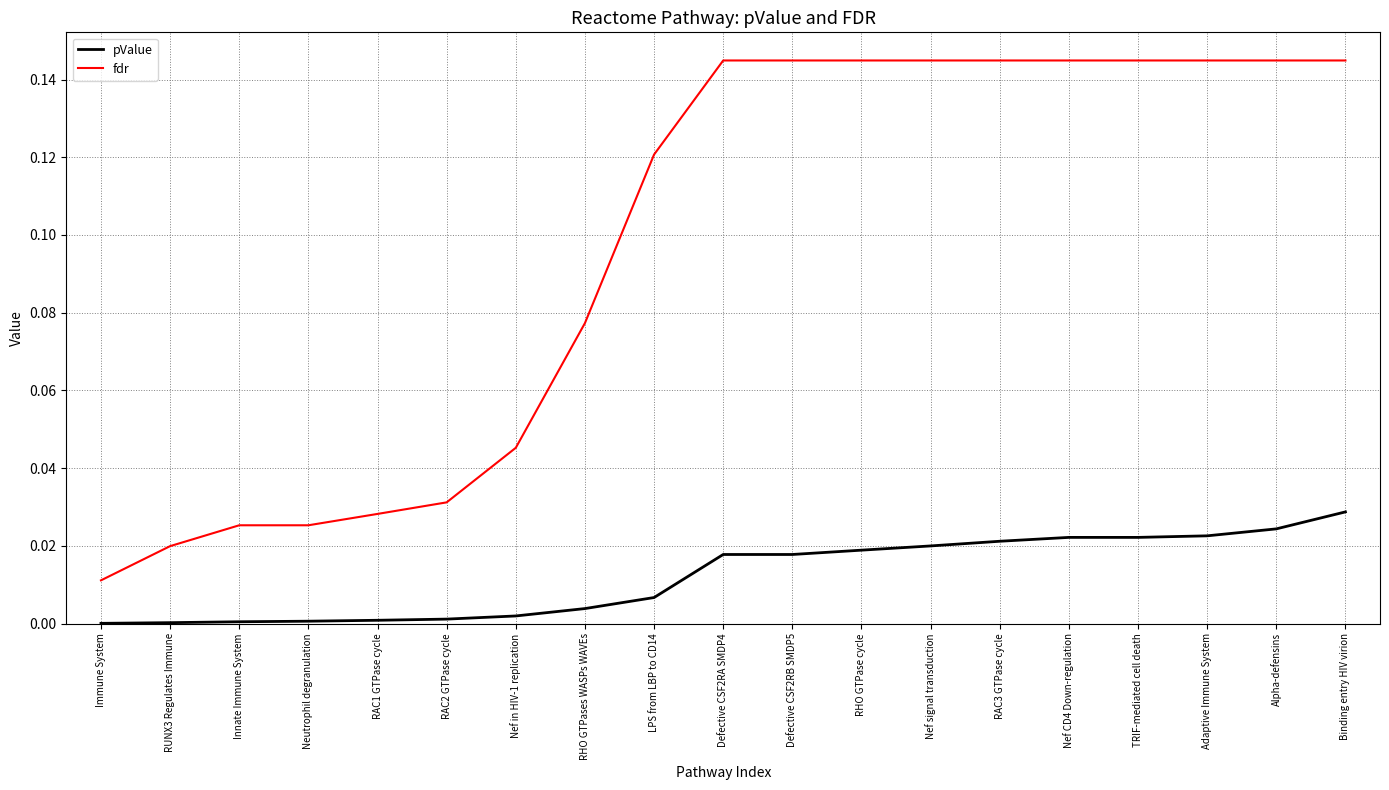

True or false: fdr has a value of 0.0 at Neutrophil degranulation.

True